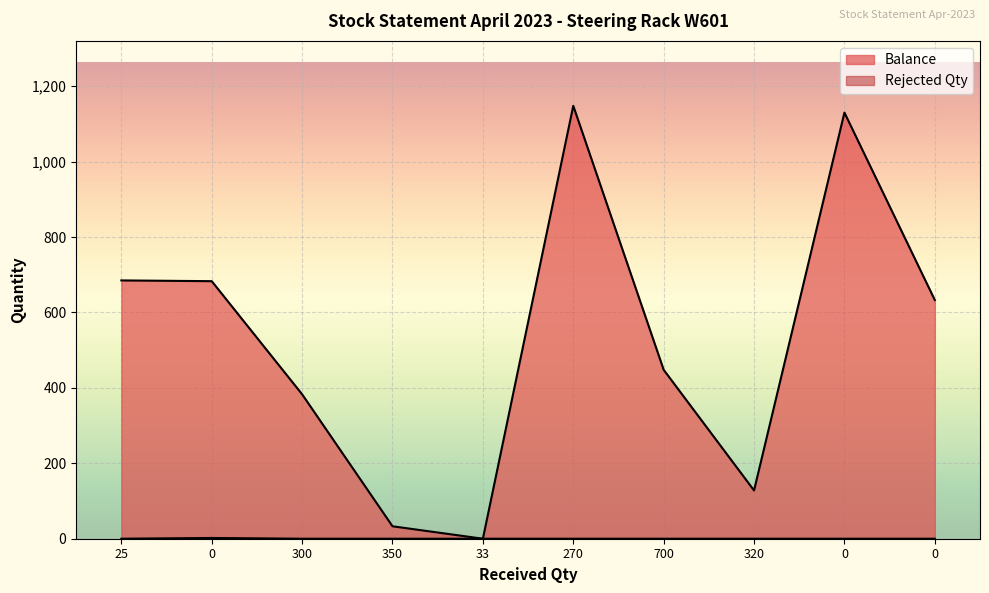

True or false: Balance has a value of 1930 at 270.

False